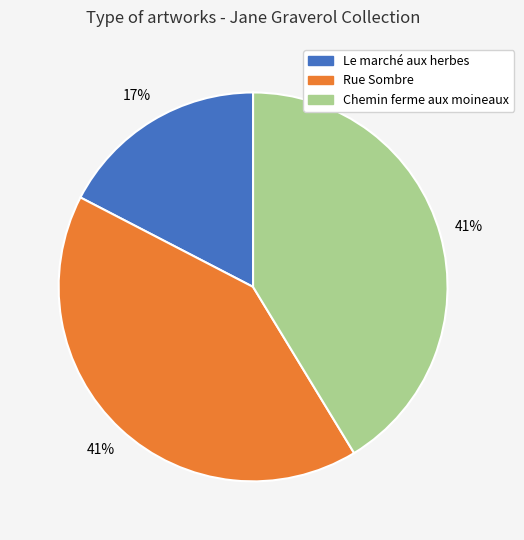

Does Rue Sombre represent more than half of the total?

No